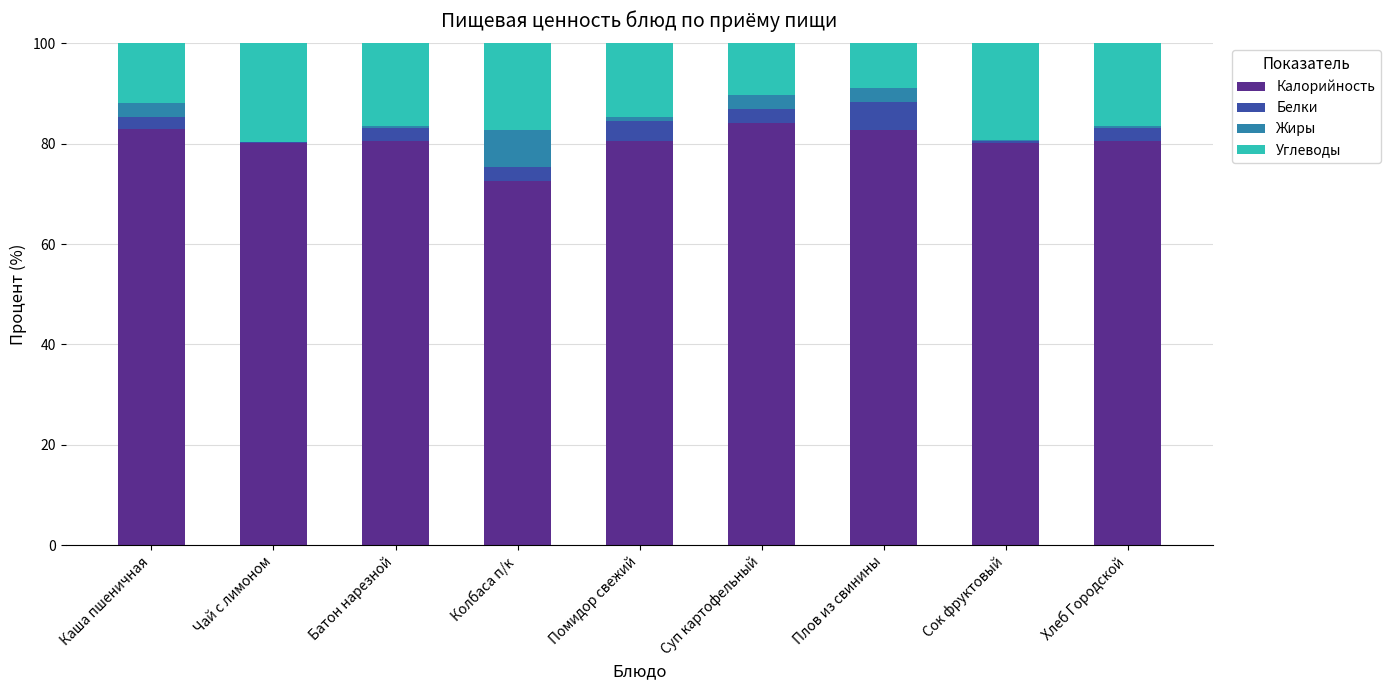

Is it true that Калорийность equals 80.2 at Чай с лимоном?

True